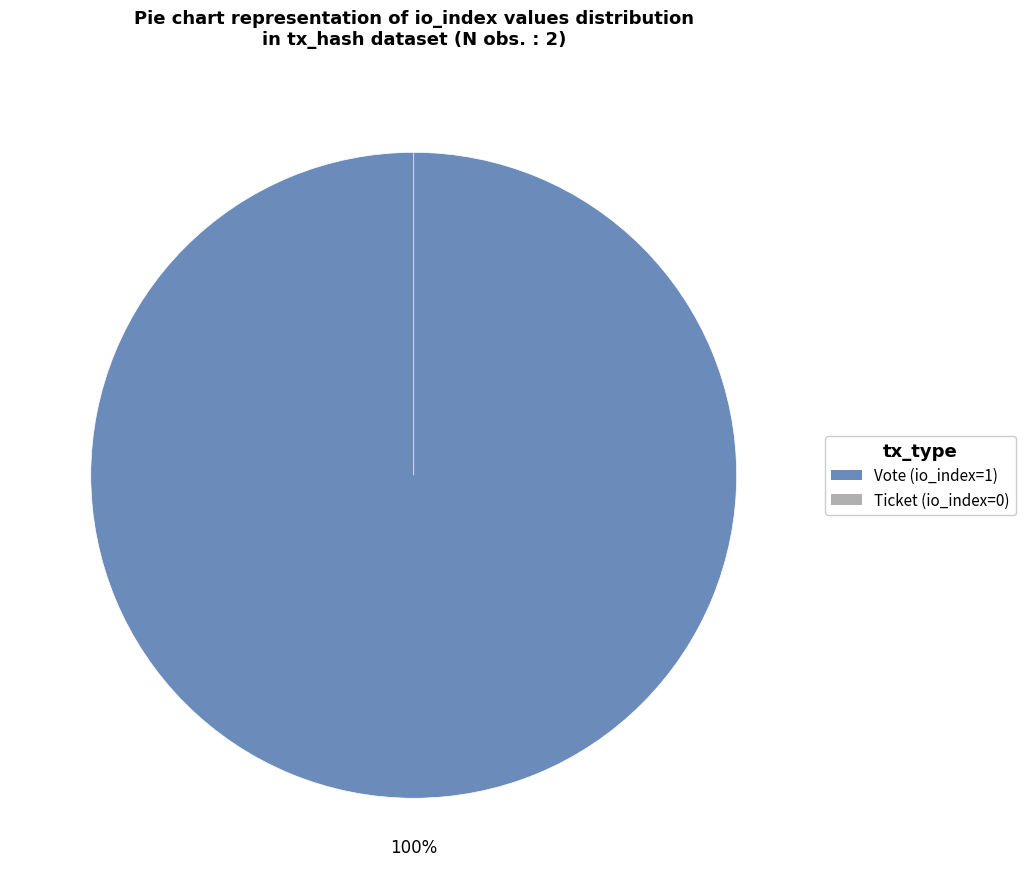

To the nearest percent, what portion does Vote represent?

100%